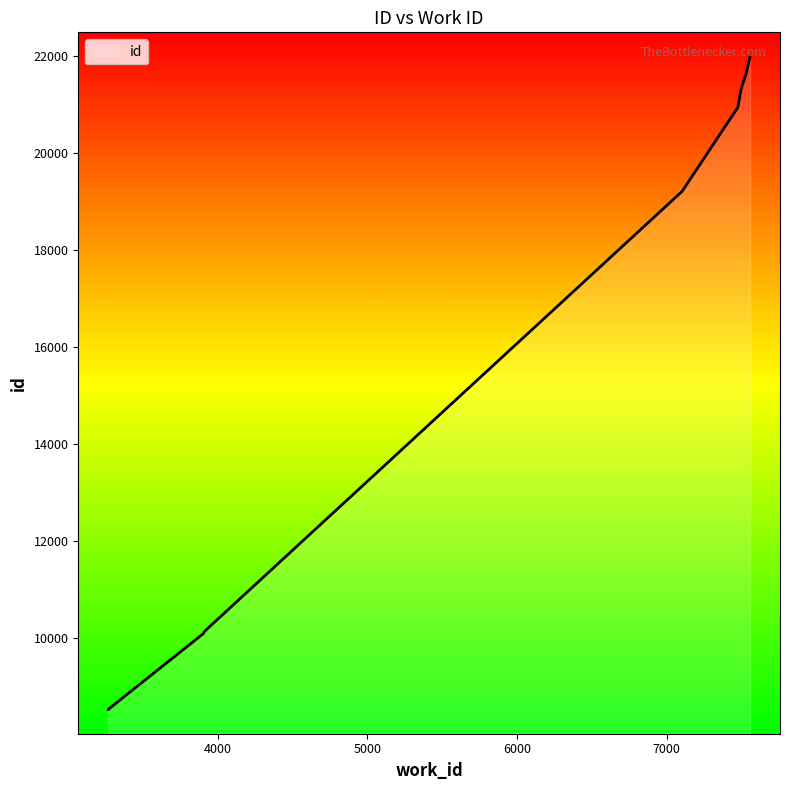

Which category has the highest value across all series?

7556